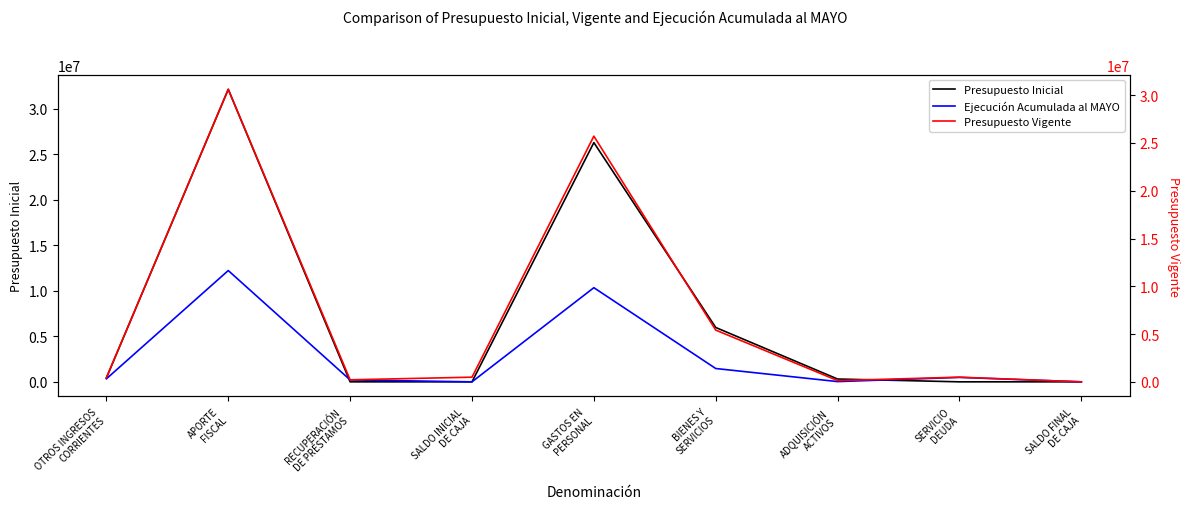

Reading right to left, extract all data points from this chart.

Presupuesto Inicial: SALDO FINAL
DE CAJA=1000	SERVICIO
DEUDA=1000	ADQUISICIÓN
ACTIVOS=309657	BIENES Y
SERVICIOS=5974321	GASTOS EN
PERSONAL=26298836	SALDO INICIAL
DE CAJA=1000	RECUPERACIÓN
DE PRÉSTAMOS=0	APORTE
FISCAL=32151843	OTROS INGRESOS
CORRIENTES=431971
Ejecución Acumulada al MAYO: SALDO FINAL
DE CAJA=0	SERVICIO
DEUDA=488893	ADQUISICIÓN
ACTIVOS=27388	BIENES Y
SERVICIOS=1464563	GASTOS EN
PERSONAL=10348975	SALDO INICIAL
DE CAJA=0	RECUPERACIÓN
DE PRÉSTAMOS=211020	APORTE
FISCAL=12232886	OTROS INGRESOS
CORRIENTES=333873
Presupuesto Vigente: SALDO FINAL
DE CAJA=1000	SERVICIO
DEUDA=488894	ADQUISICIÓN
ACTIVOS=131433	BIENES Y
SERVICIOS=5416424	GASTOS EN
PERSONAL=25715108	SALDO INICIAL
DE CAJA=488894	RECUPERACIÓN
DE PRÉSTAMOS=213921	APORTE
FISCAL=30618073	OTROS INGRESOS
CORRIENTES=431971